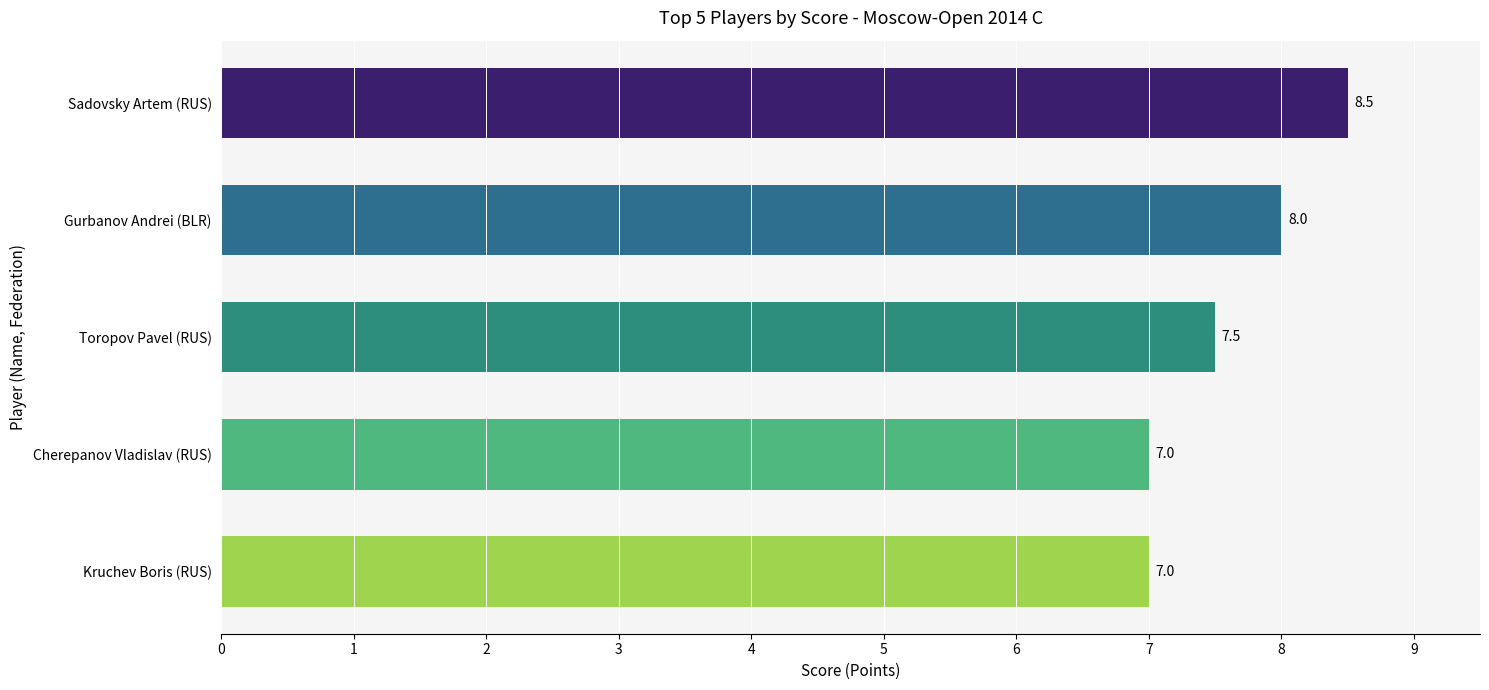

How many categories are shown in the chart?

5